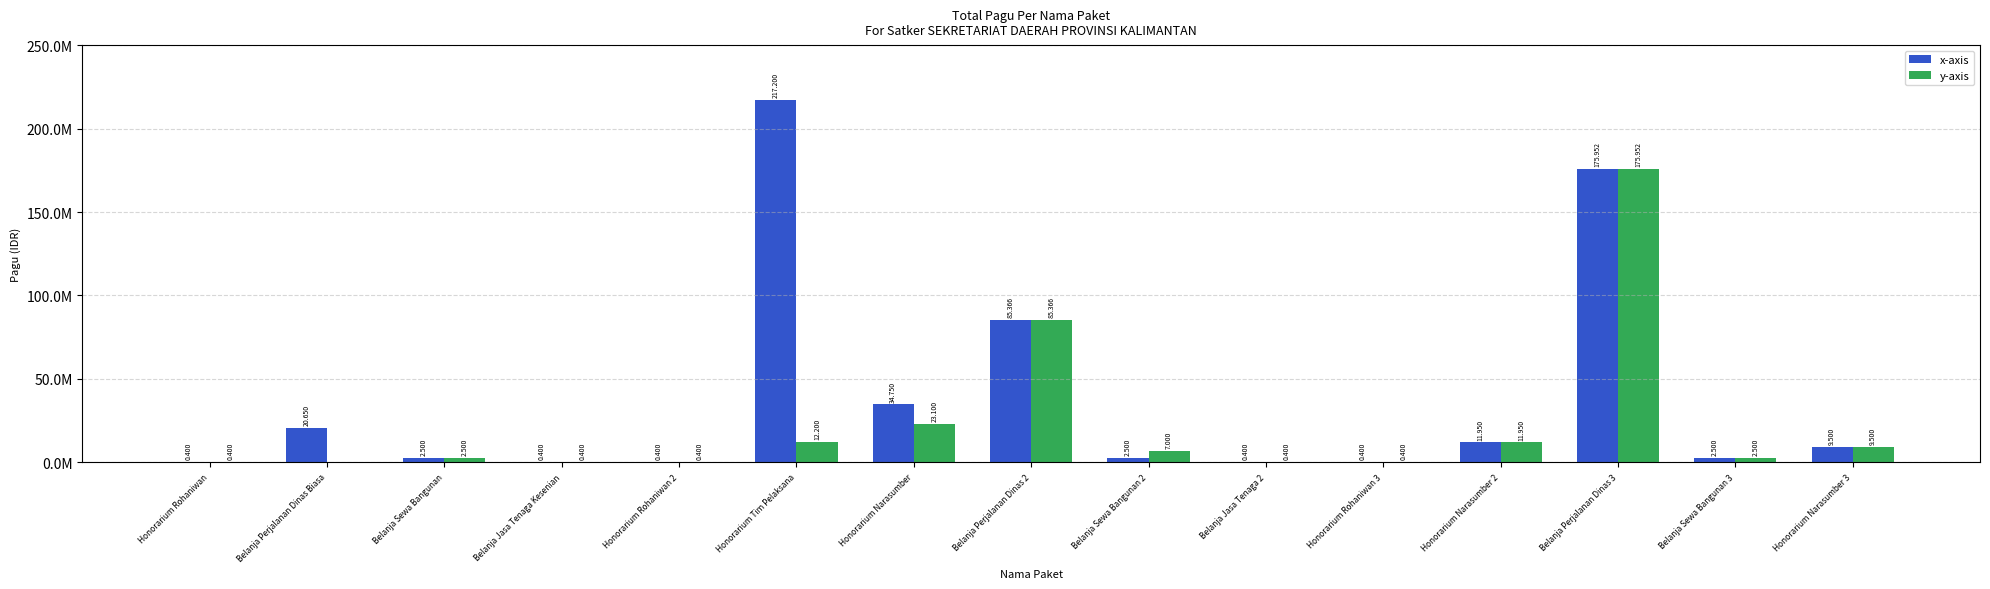

What is the sum of all x-axis values?

564868000